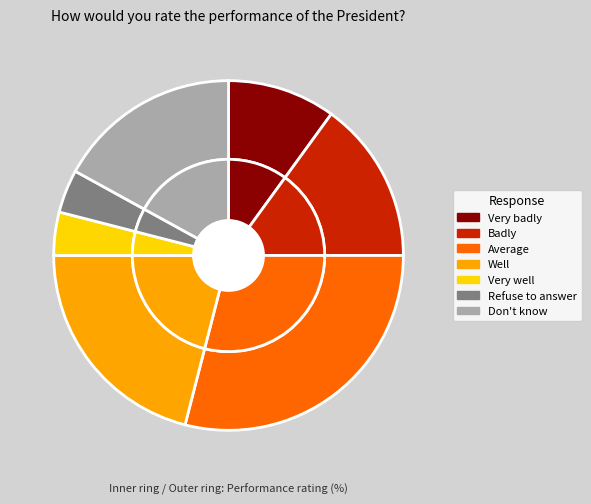

Which category has the smallest portion of the pie?

Very well